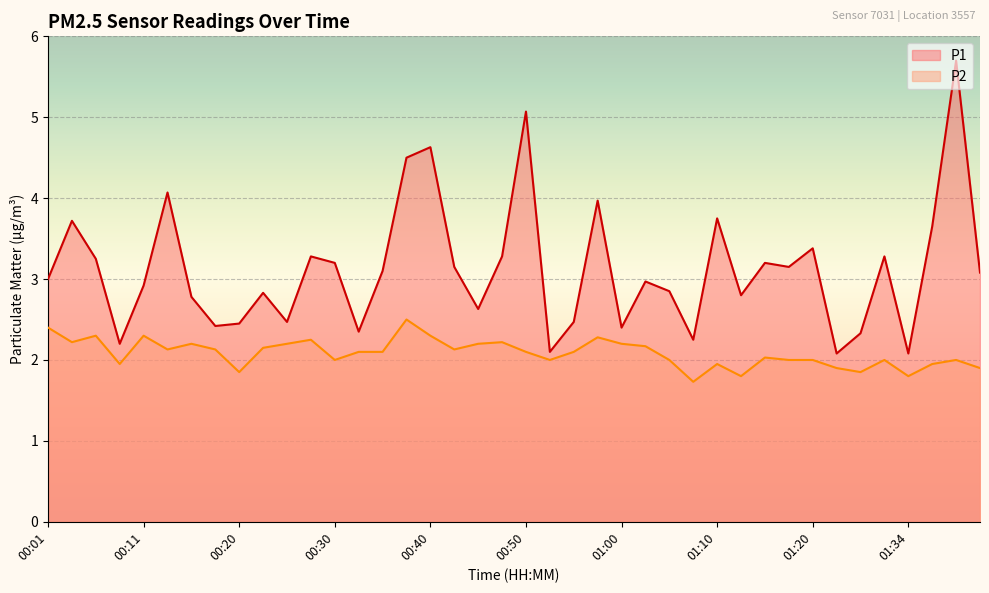

How many interior local peaks does the P1 series have?

13